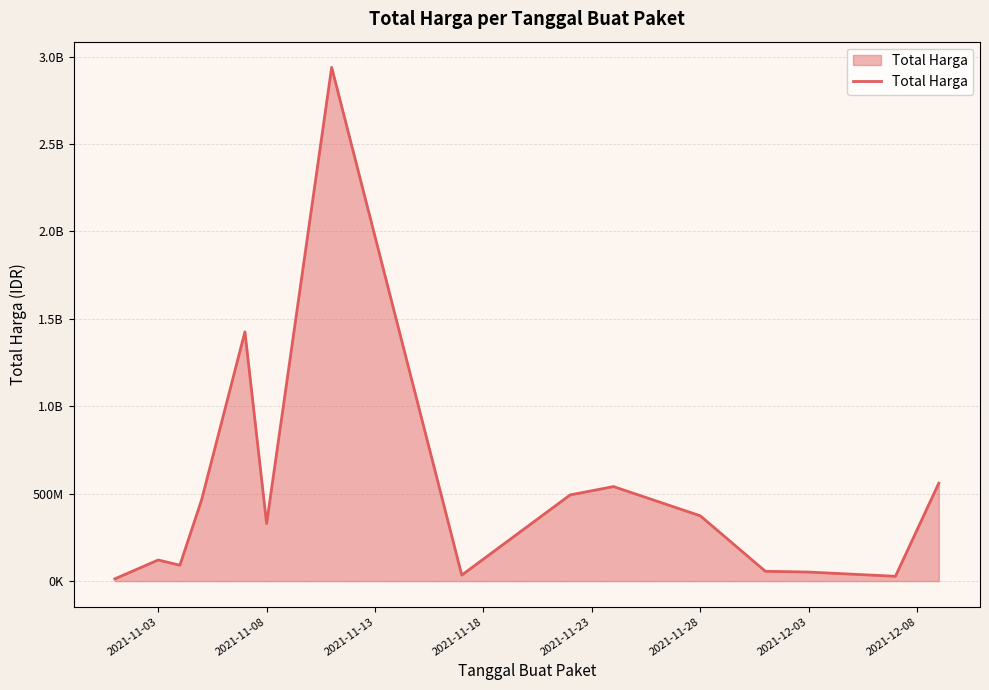

Does the chart have visible grid lines?

Yes